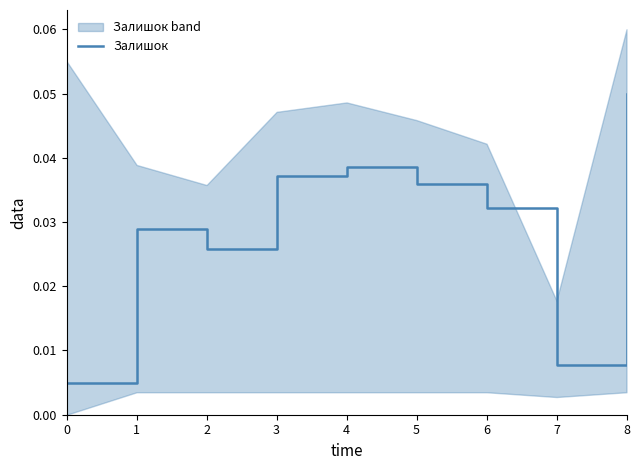

How many points are lower than both their immediate neighbors (excluding endpoints)?

2